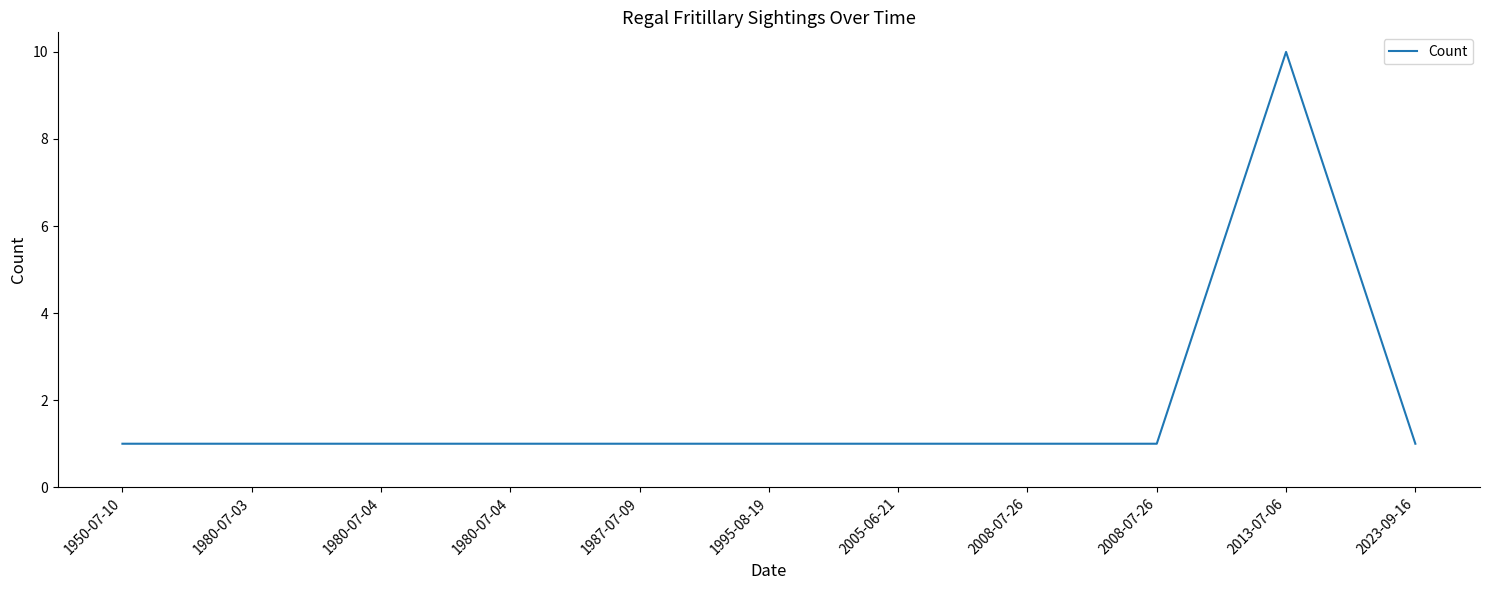

How many lines are shown in the chart?

1